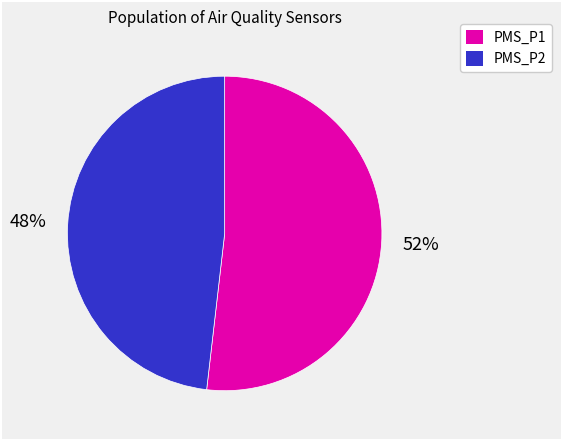

Approximately how many times larger is the value at PMS_P2 compared to PMS_P1?

0.9